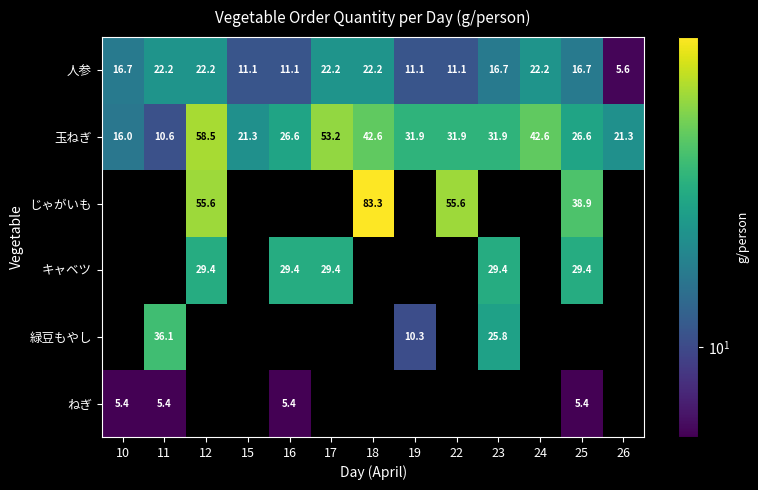

What is the difference between the maximum and minimum values in the 人参 series?

16.6